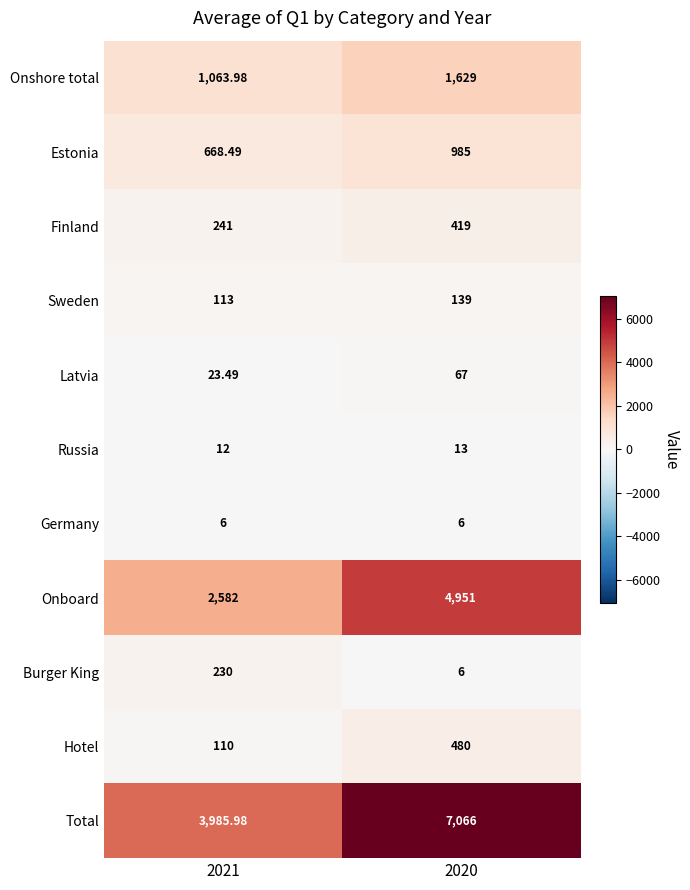

Which series has the largest total across all categories?

Total